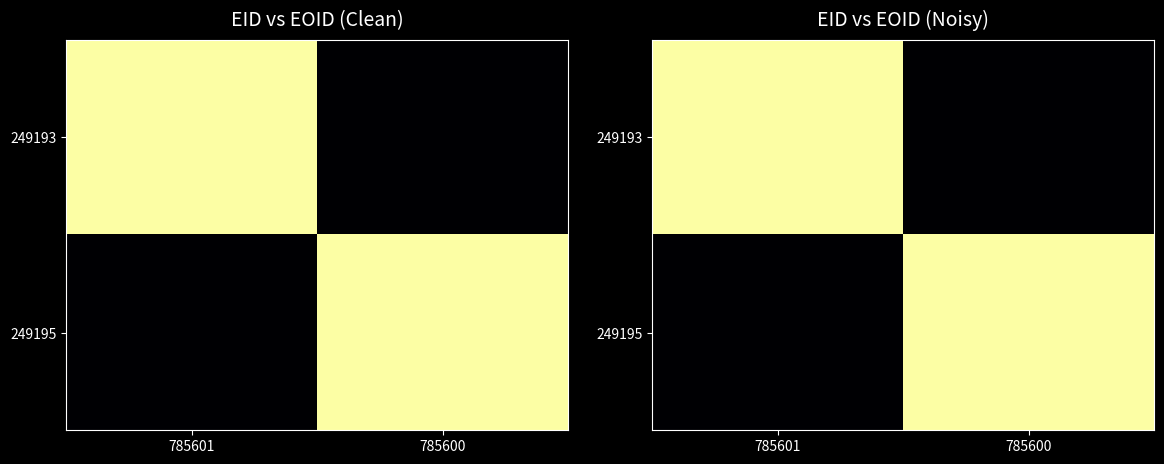

The value of 249195 at 785600 is 2015.7. True or false?

True